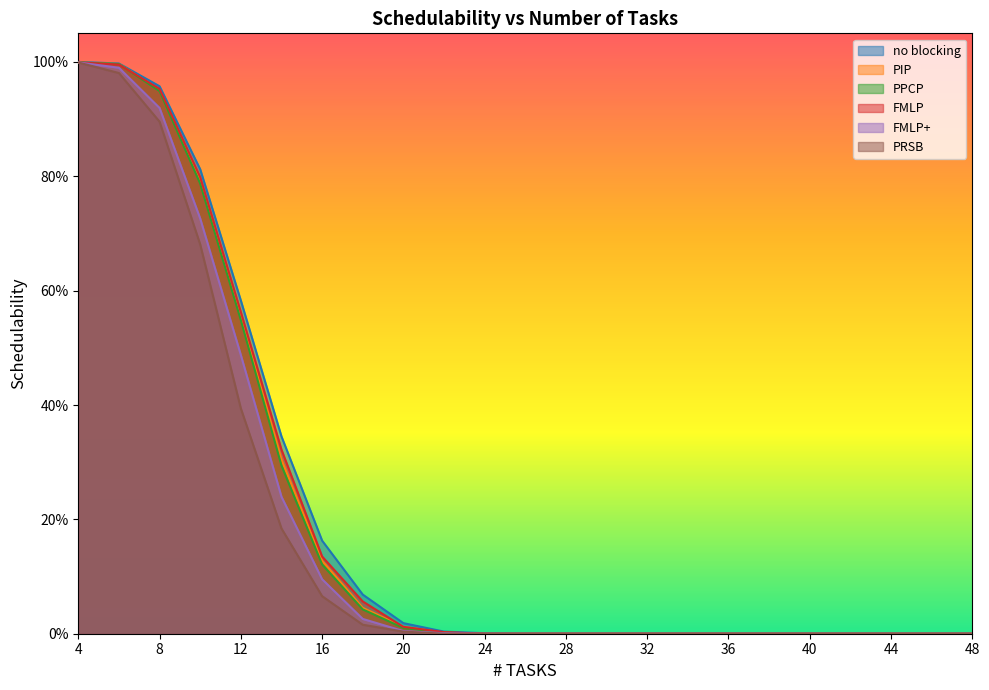

At which category does the chart reach its minimum across all series?

26